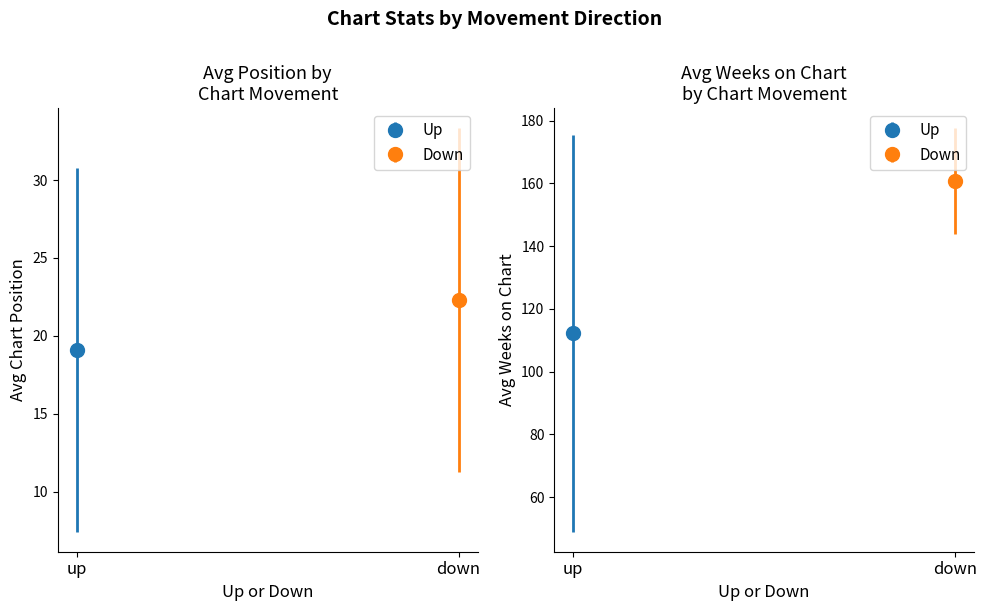

How many groups of bars are there?

2